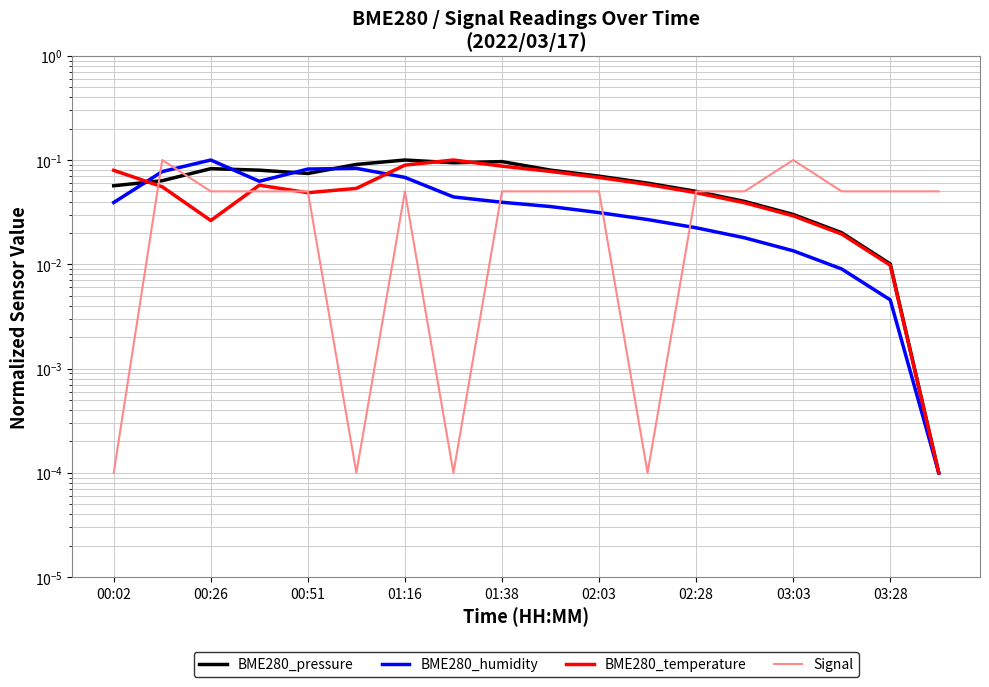

True or false: Signal has more than 0 points higher than both neighbors.

True